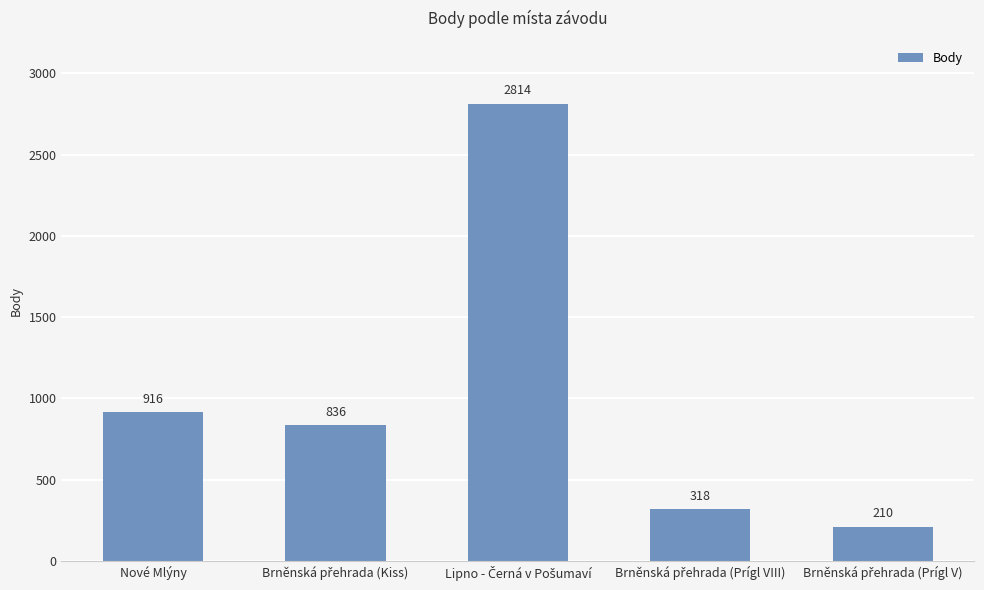

The chart shows a value of 237 at Nové Mlýny. True or false?

False